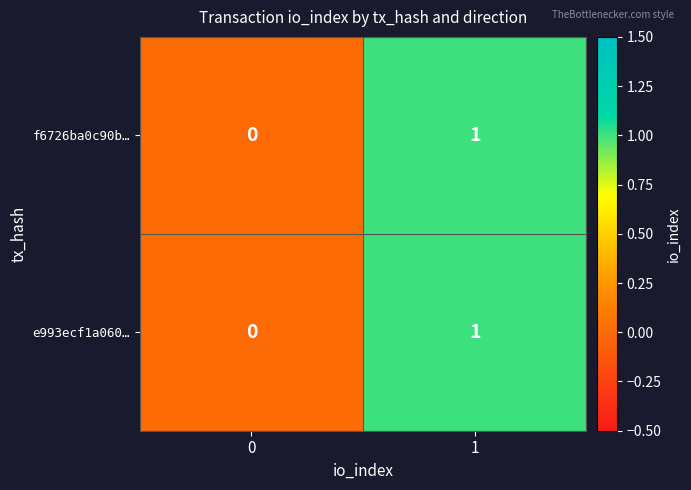

Is the value of f6726ba0c90b… at 0 greater than the value of e993ecf1a060… at 1?

No